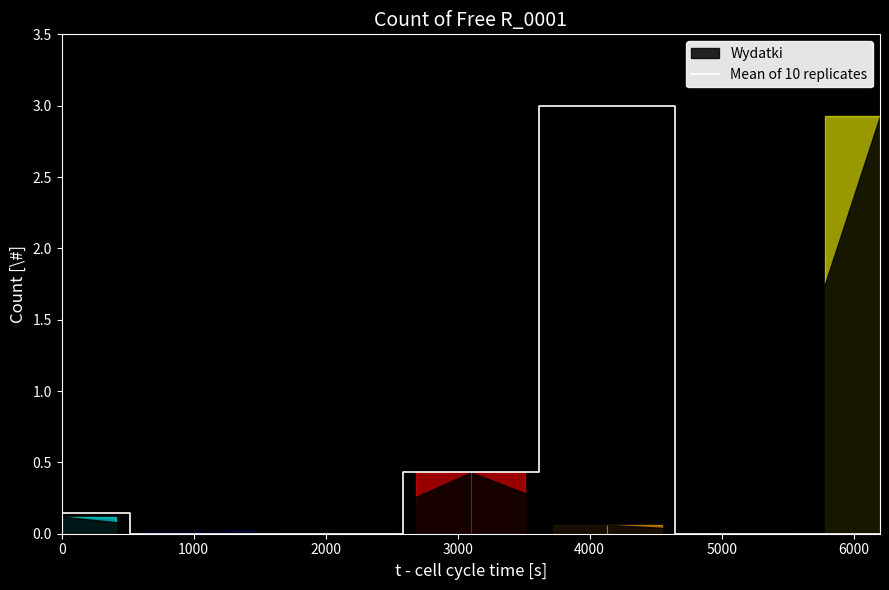

Is it true that the value at 0 is 0.1?

True